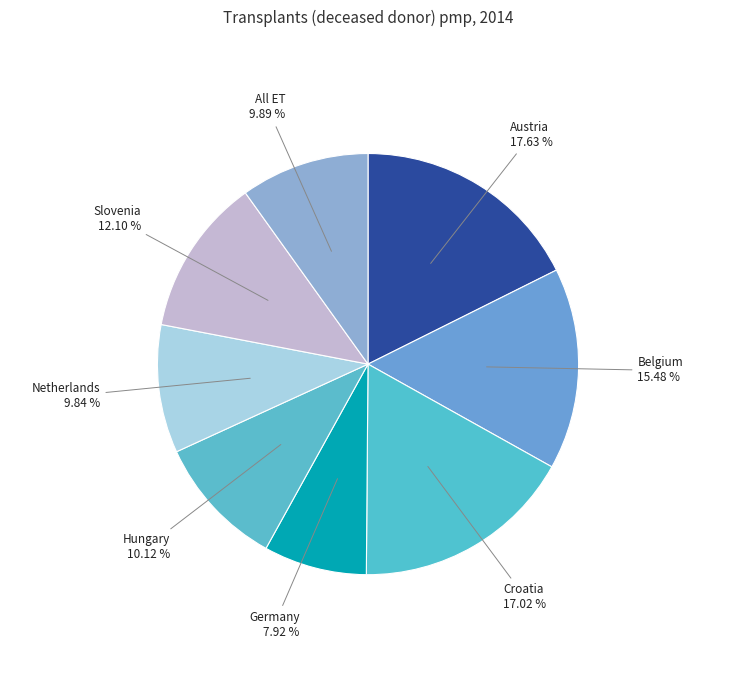

True or false: Netherlands accounts for 10% of the total.

True